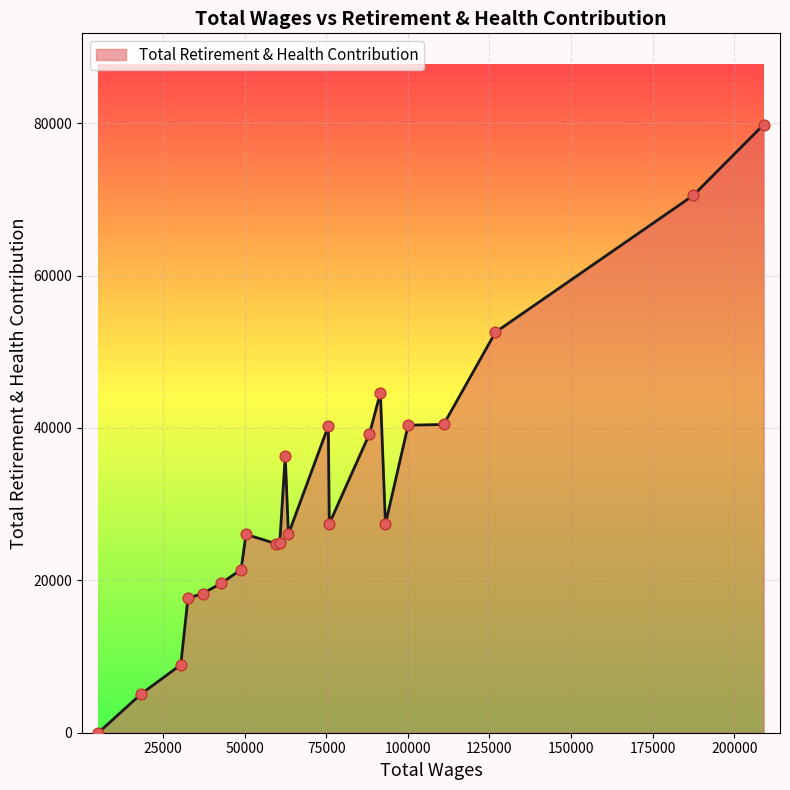

What is the difference between the maximum and minimum values?

79815